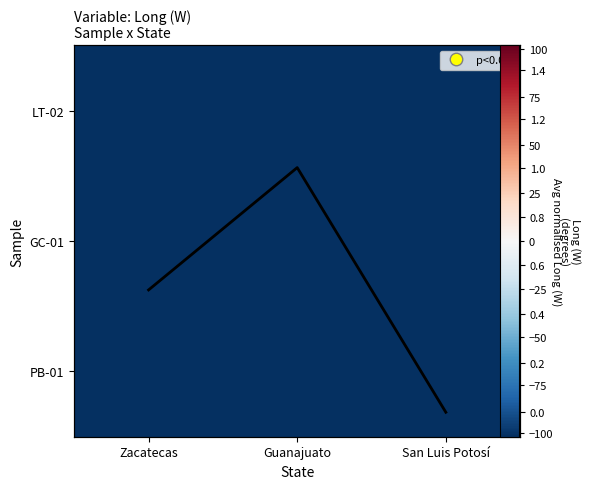

At how many categories does at least one series exceed -94?

3